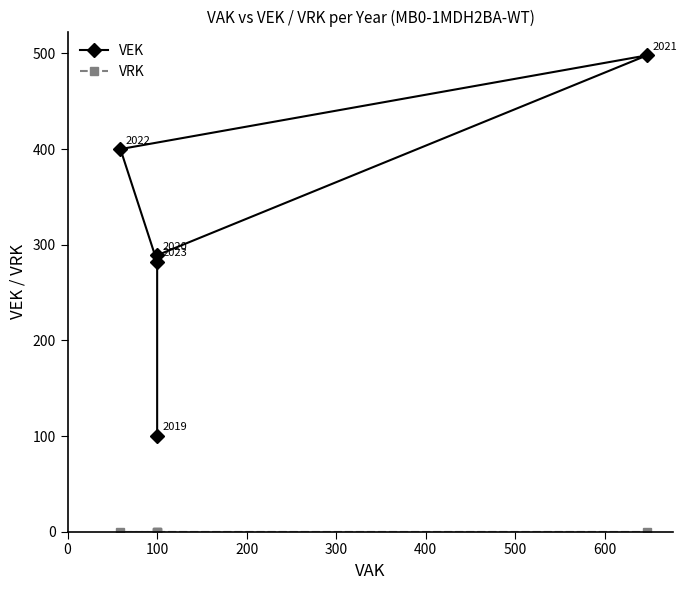

Reading left to right, extract all data points from this chart.

VEK: 100	289	498	400	282
VRK: 0	0	0	0	0